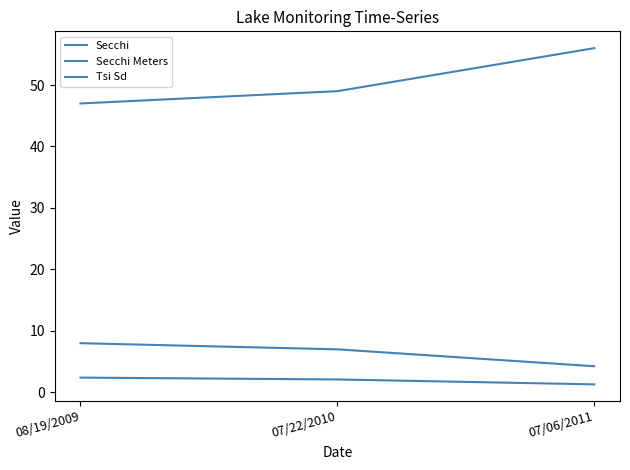

What is the value of the Secchi point at the 3rd from the left?

4.2